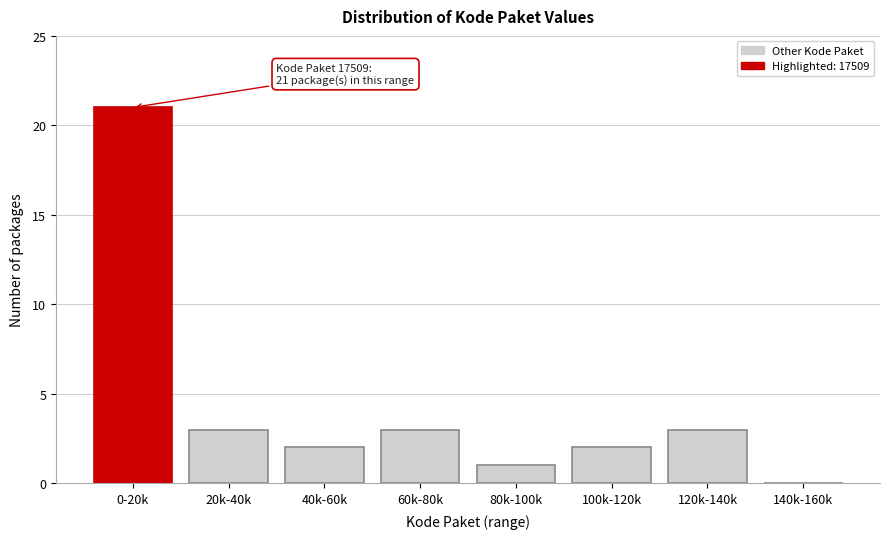

Reading left to right, list all the values displayed in this chart.

0-20k=21	20k-40k=3	40k-60k=2	60k-80k=3	80k-100k=1	100k-120k=2	120k-140k=3	140k-160k=0